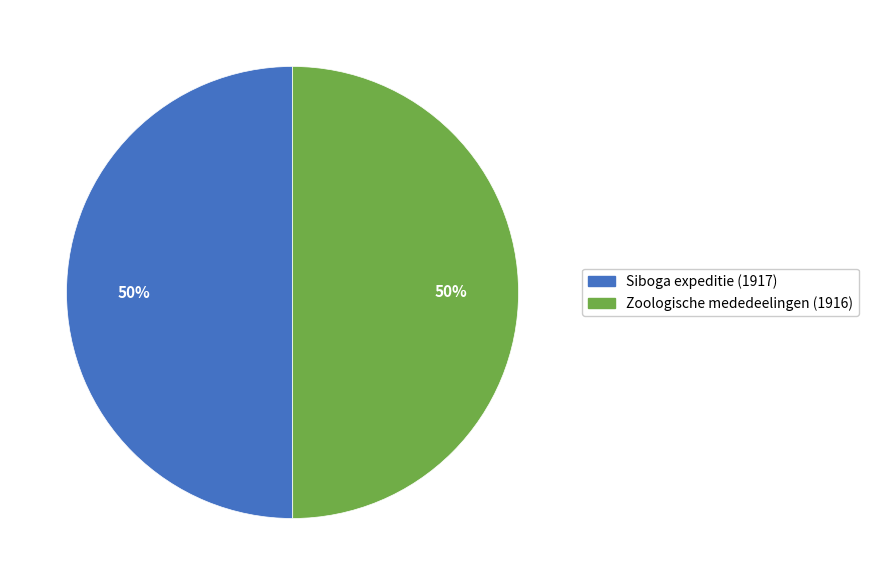

To the nearest percent, what is the combined percentage of Zoologische mededeelingen (1916) and Siboga expeditie (1917)?

100%